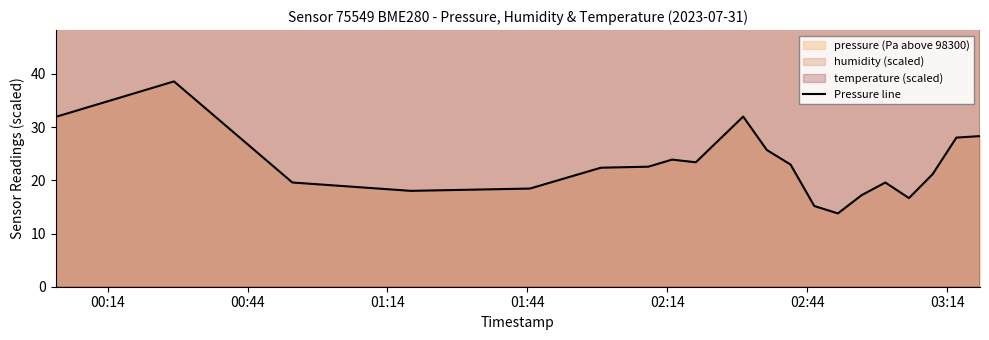

True or false: the data has more than 0 interior local peaks.

True